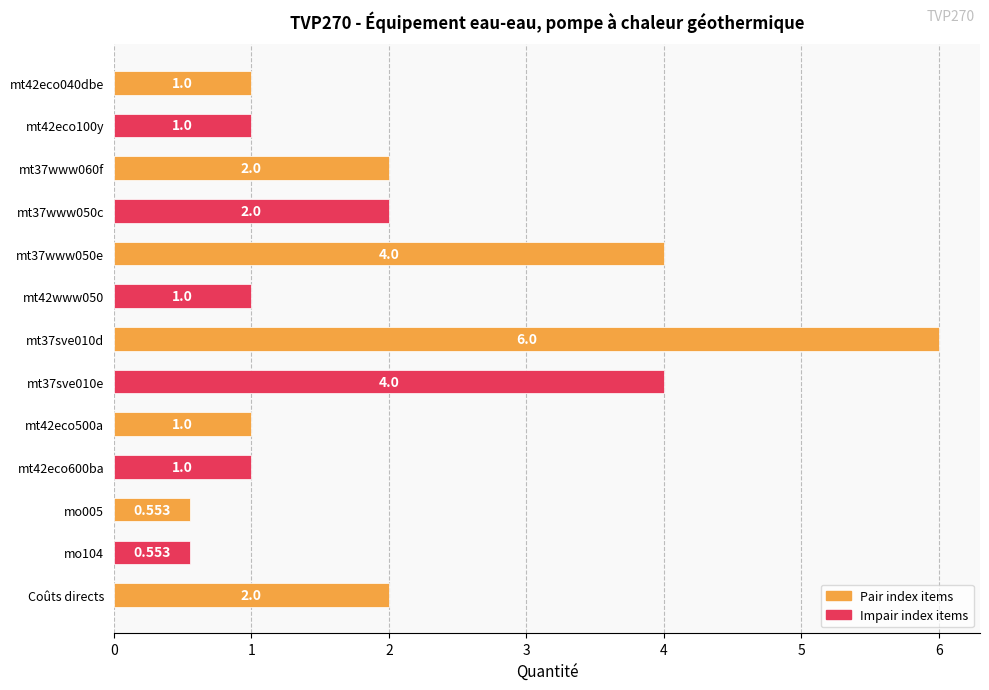

Between mt42eco040dbe and Coûts directs, which is larger?

Coûts directs